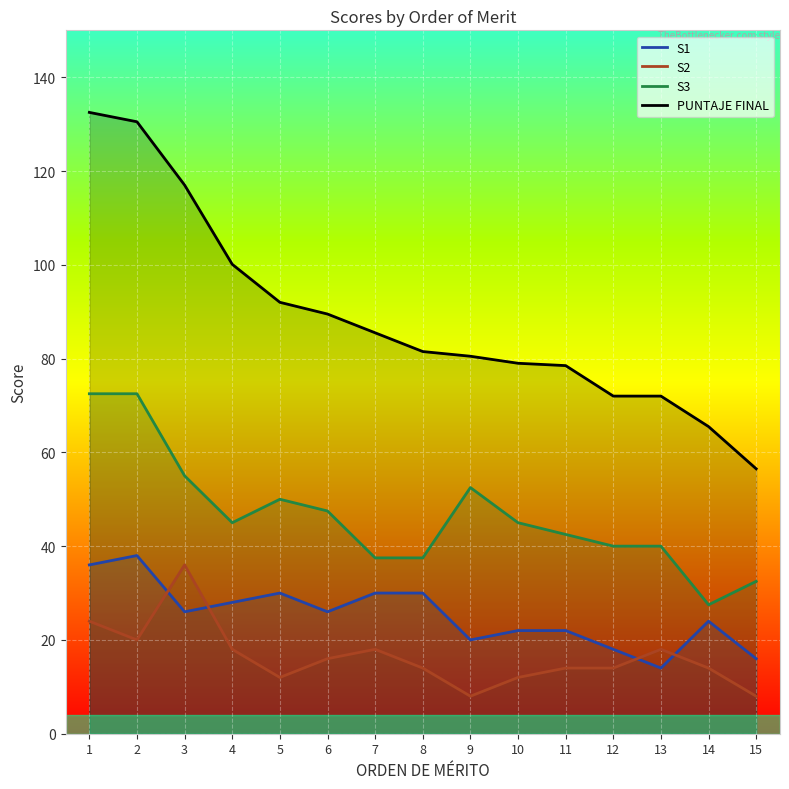

At which category does S2 reach its first local peak?

3